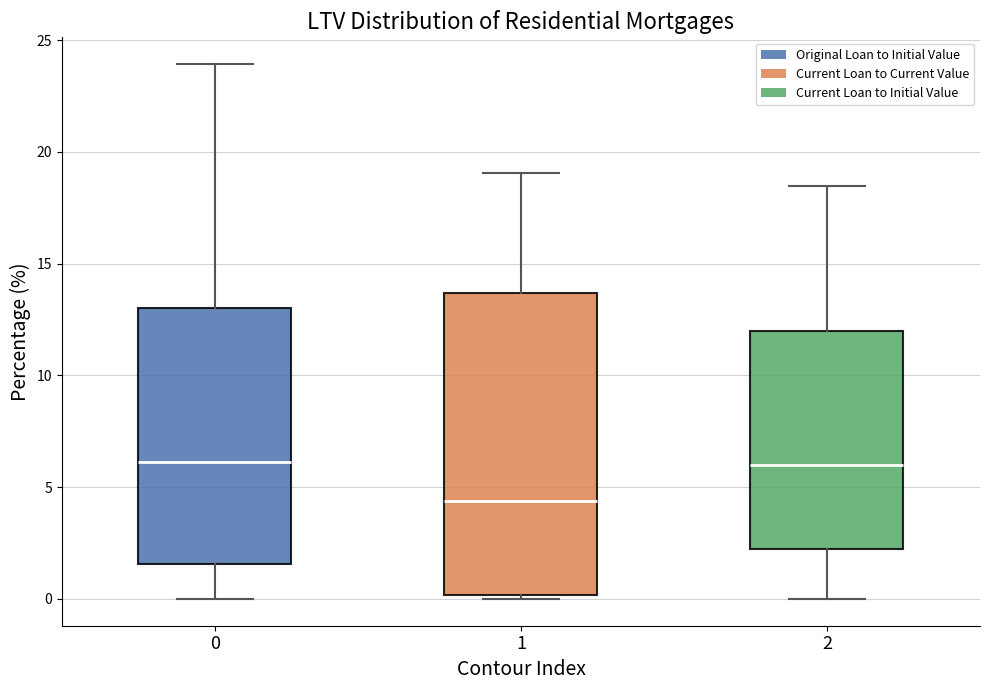

Reading left to right, transcribe this box plot: for each box, give where its median line is, the range the box spans, and where its two whiskers end, as read against the y-axis. The values are not printed on the chart, so give them approximately, as read against the axis.

0: median 6.0, box 1.5 to 13.0, whiskers 0.0 to 24.0
1: median 4.5, box 0.0 to 13.5, whiskers 0.0 (just below the box's lower edge) to 19.0
2: median 6.0, box 2.0 to 12.0, whiskers 0.0 to 18.5